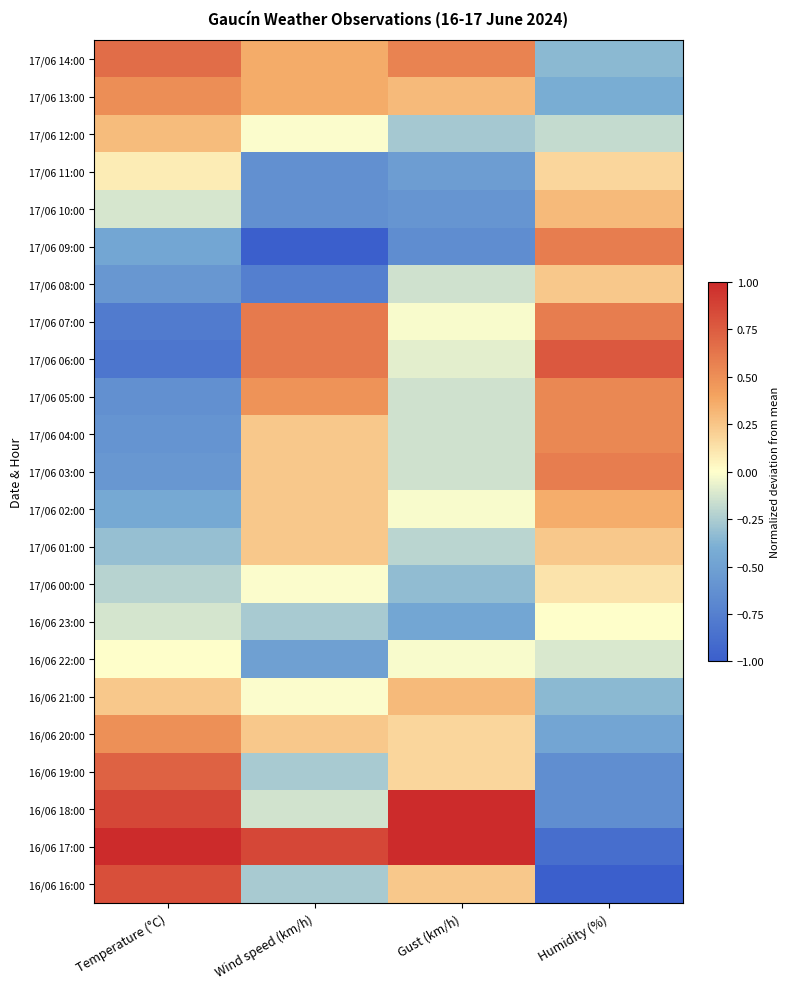

At which category does the chart reach its minimum across all series?

Wind speed (km/h)